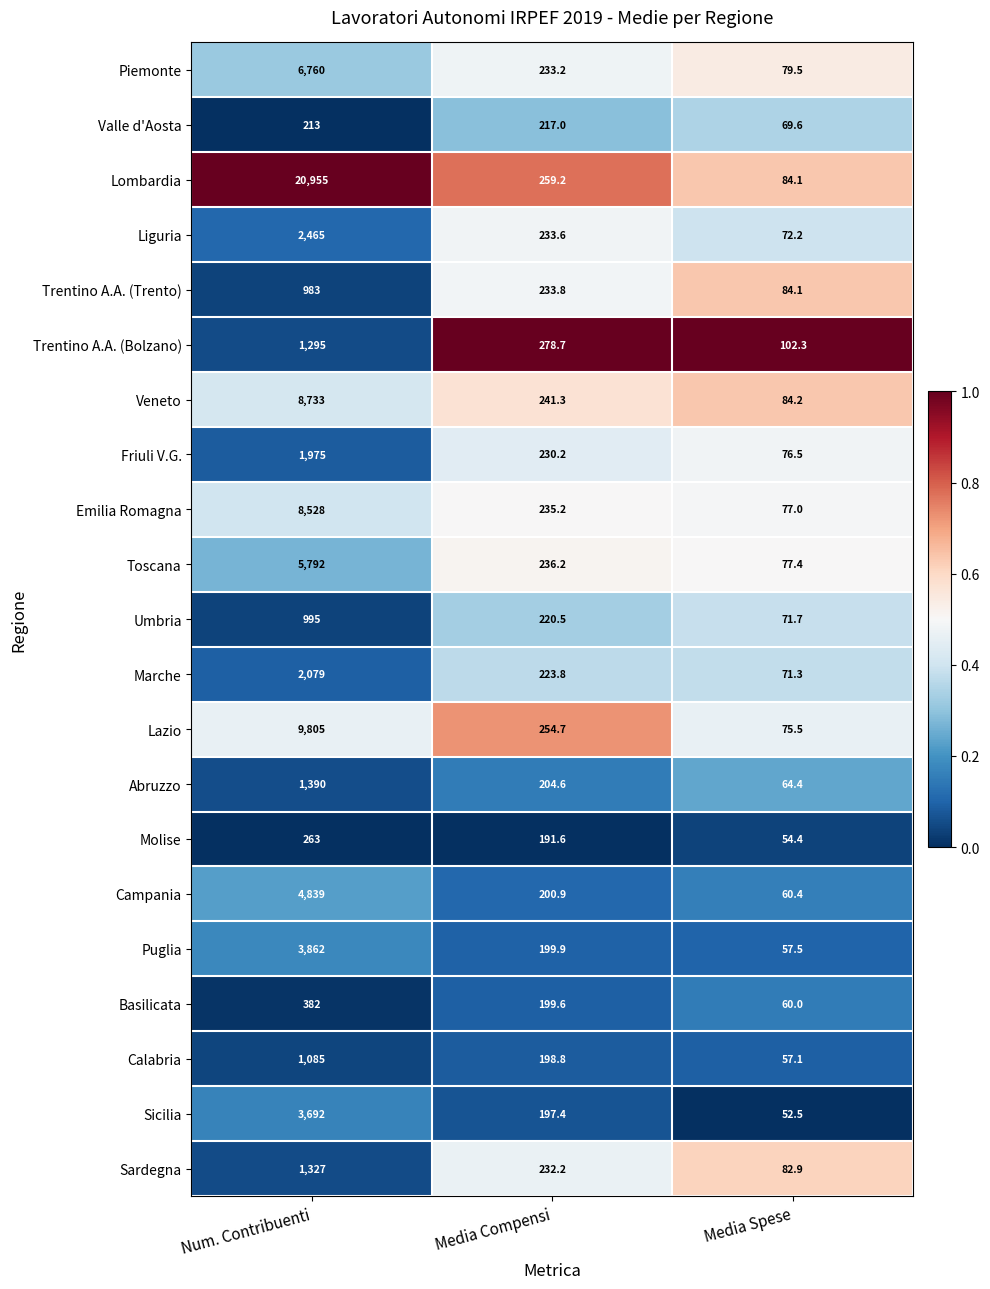

True or false: Abruzzo has a value of 1390.0 at Num. Contribuenti.

True